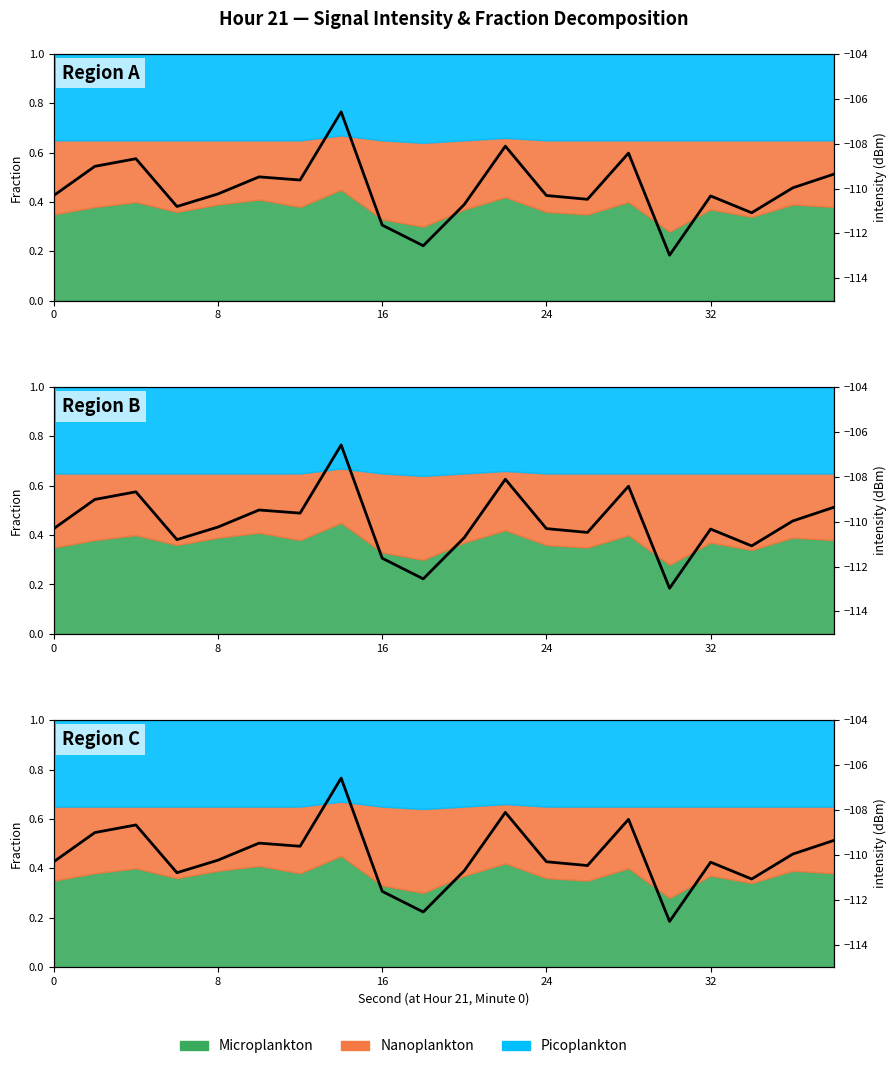

True or false: the data has more than 1 interior local peaks.

True